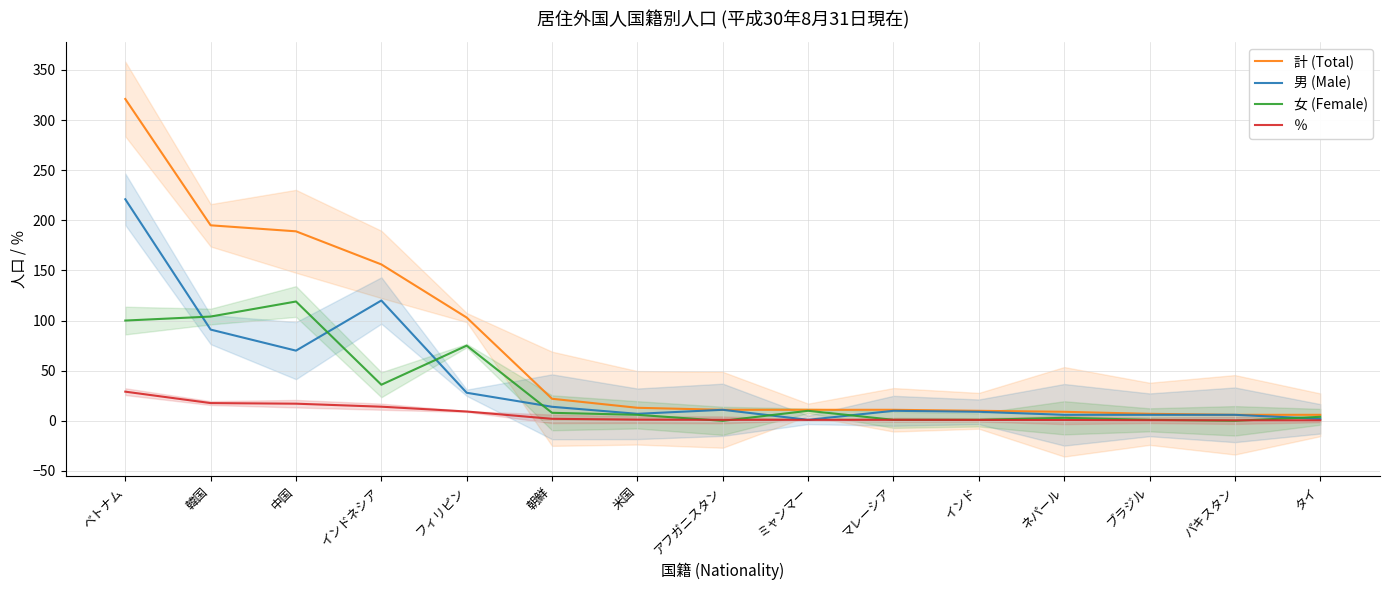

How many values in the 男 (Male) series are below 10?

7